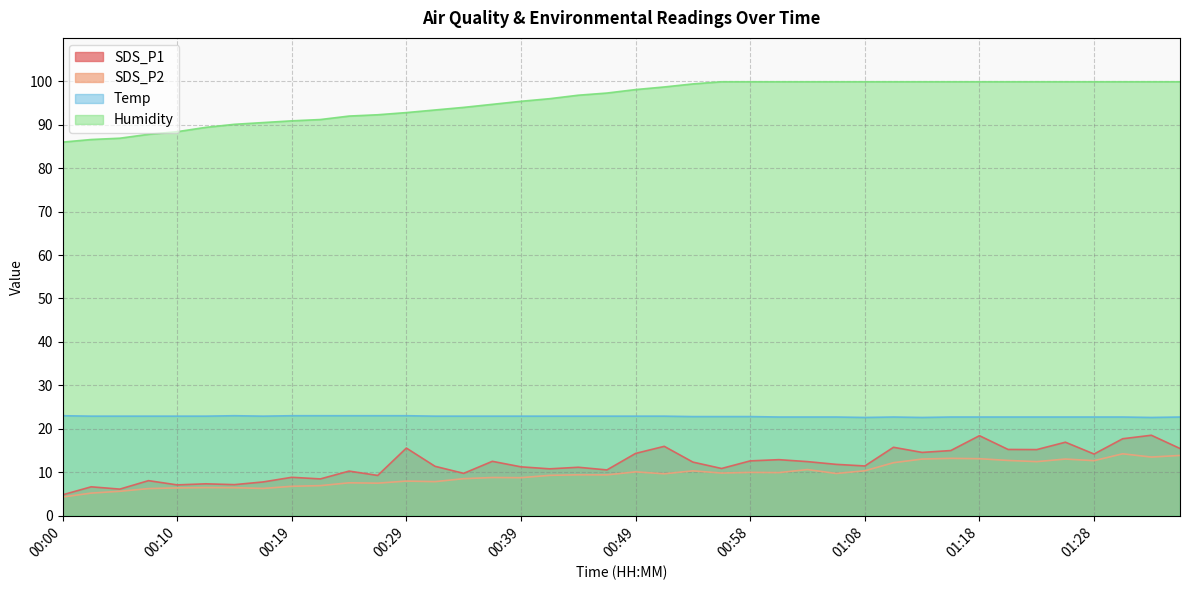

Reading right to left, what are all the values shown in this chart?

SDS_P1: 15.4	18.5	17.7	14.2	16.9	15.2	15.2	18.4	15.0	14.6	15.7	11.4	11.8	12.4	12.9	12.6	10.8	12.3	15.9	14.3	10.5	11.1	10.8	11.2	12.5	9.7	11.3	15.6	9.2	10.2	8.4	8.8	7.8	7.1	7.3	7.1	8.1	6.1	6.6	4.8
SDS_P2: 13.8	13.5	14.2	12.7	13.0	12.4	12.7	13.1	13.2	13.0	12.2	10.3	9.7	10.6	9.9	9.9	9.8	10.3	9.6	10.1	9.4	9.4	9.3	8.7	8.8	8.5	7.8	8.0	7.5	7.5	6.9	6.8	6.2	6.4	6.5	6.4	6.2	5.6	5.2	4.3
Temp: 22.7	22.6	22.7	22.7	22.7	22.7	22.7	22.7	22.7	22.6	22.7	22.6	22.7	22.7	22.7	22.8	22.8	22.8	22.9	22.9	22.9	22.9	22.9	22.9	22.9	22.9	22.9	23.0	23.0	23.0	23.0	23.0	22.9	23.0	22.9	22.9	22.9	22.9	22.9	23.0
Humidity: 99.9	99.9	99.9	99.9	99.9	99.9	99.9	99.9	99.9	99.9	99.9	99.9	99.9	99.9	99.9	99.9	99.9	99.4	98.7	98.1	97.3	96.8	96.0	95.4	94.7	94.0	93.4	92.8	92.3	92.0	91.2	90.9	90.5	90.1	89.4	88.4	87.8	86.9	86.6	86.0